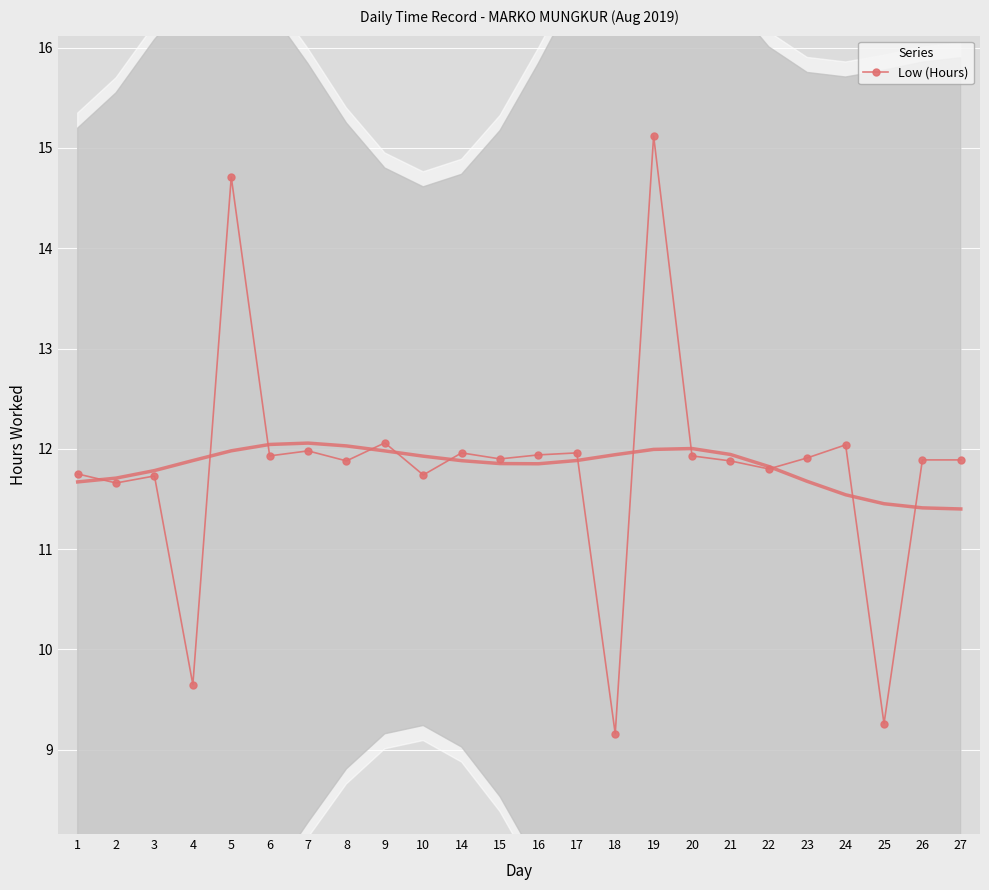

Count the number of categories in the chart.

24